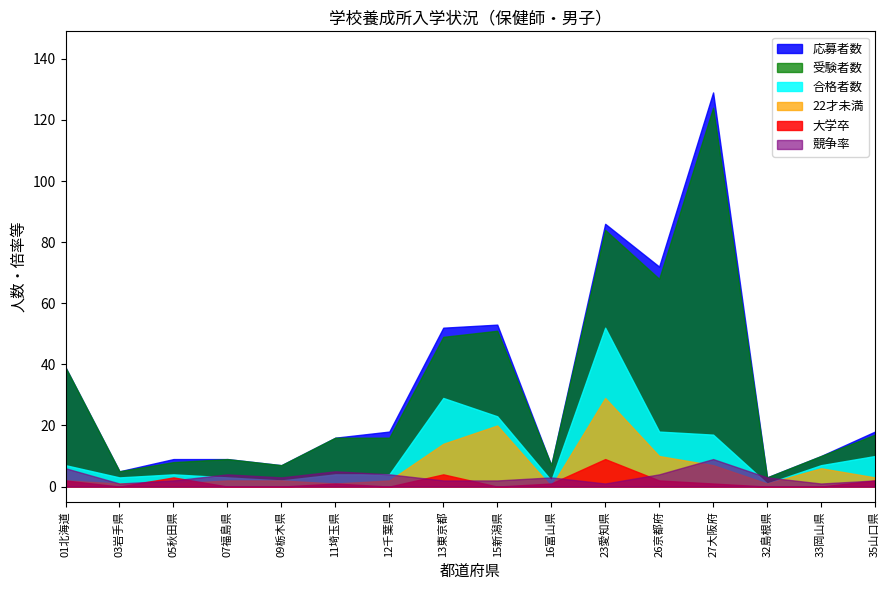

True or false: 受験者数 and 合格者数 cross at least once.

False